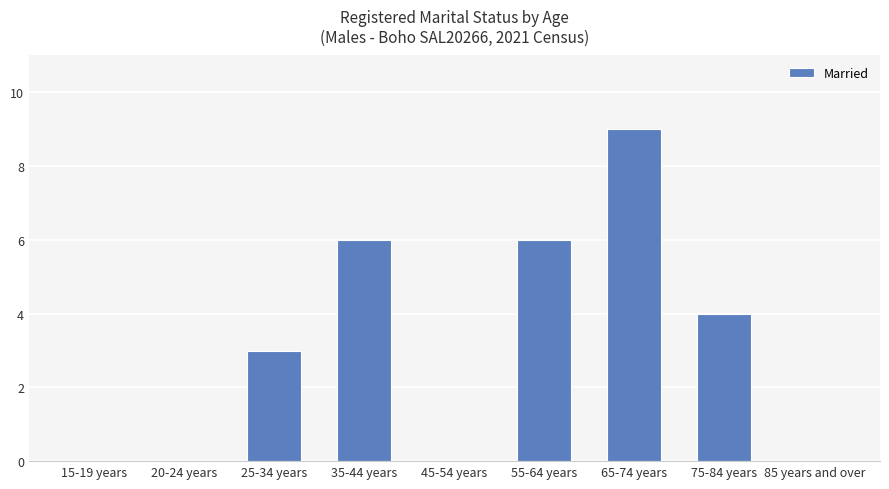

What is the change in value from 45-54 years to 55-64 years?

+6